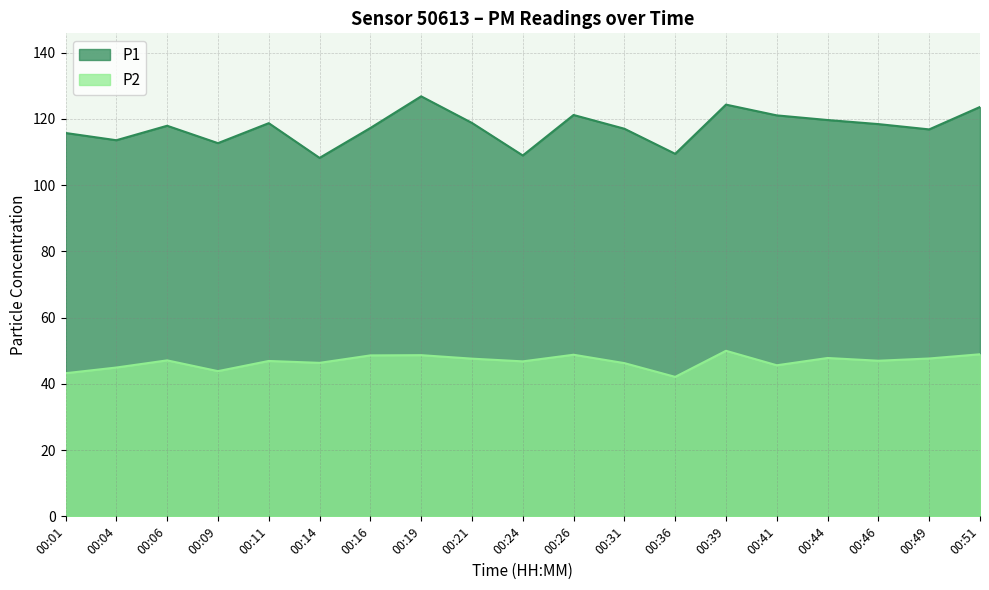

True or false: P2 and P1 intersect in this chart.

False